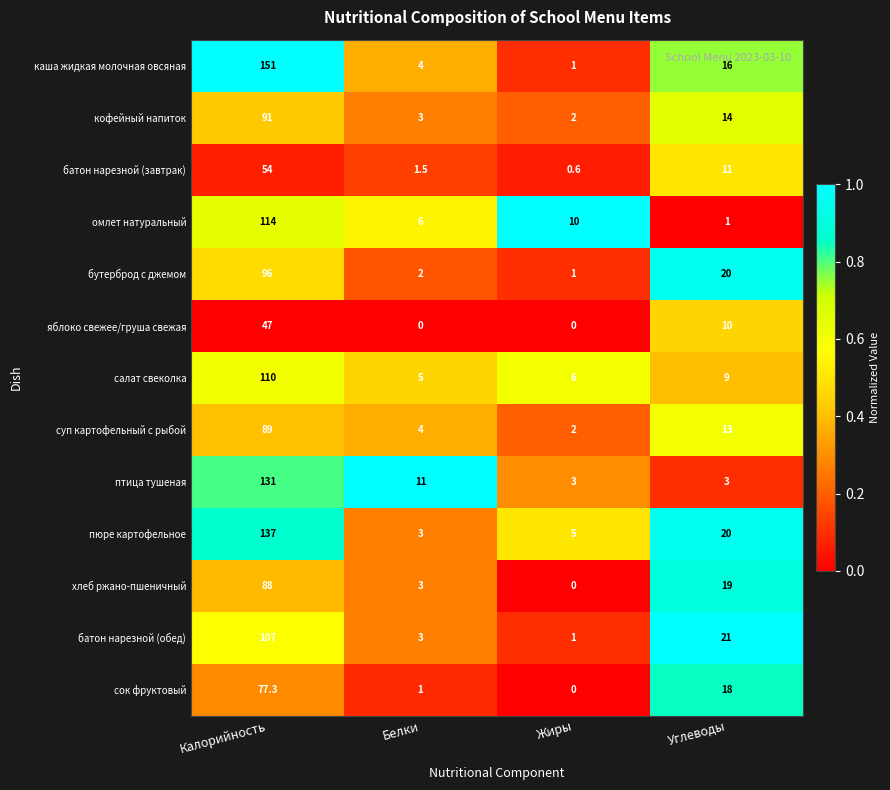

The value of суп картофельный с рыбой at Жиры is 2.9. True or false?

False